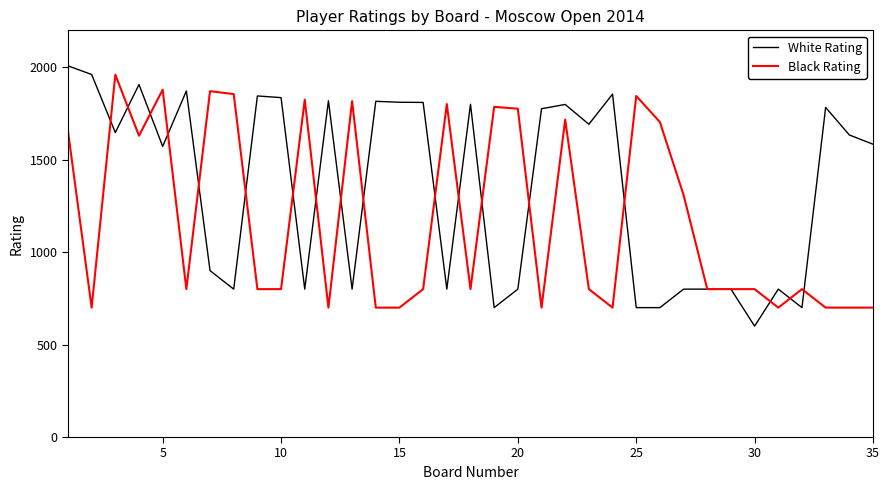

What is the difference between the second highest and second lowest values in the Black Rating series?

1179